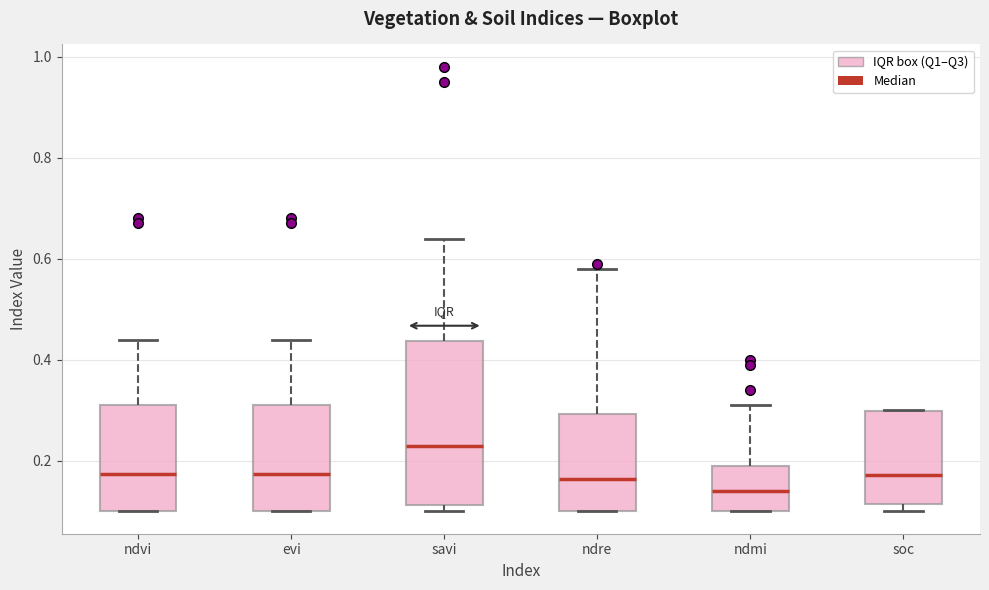

Which box has the lowest median line?

ndmi